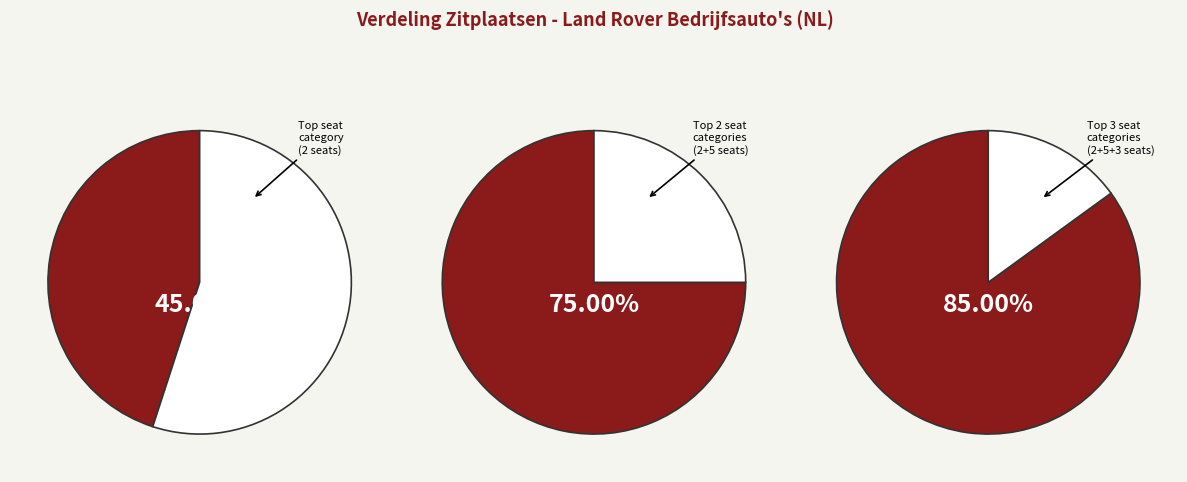

What percentage is the 5 zitplaatsen slice, to the nearest percent?

30%